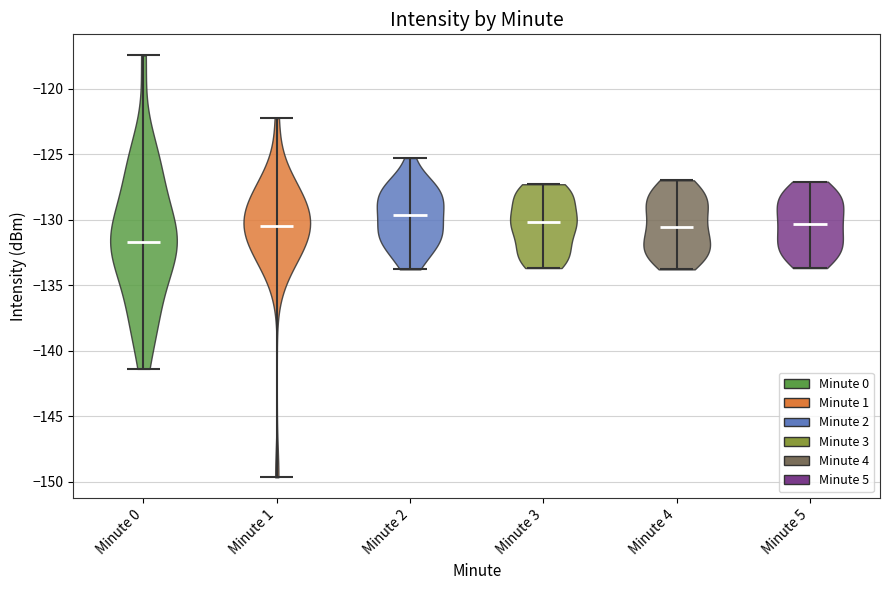

What is the lowest point the violin for Minute 0 reaches on the y-axis? The values are not printed on the chart, so give them approximately, as read against the axis.

-141.5